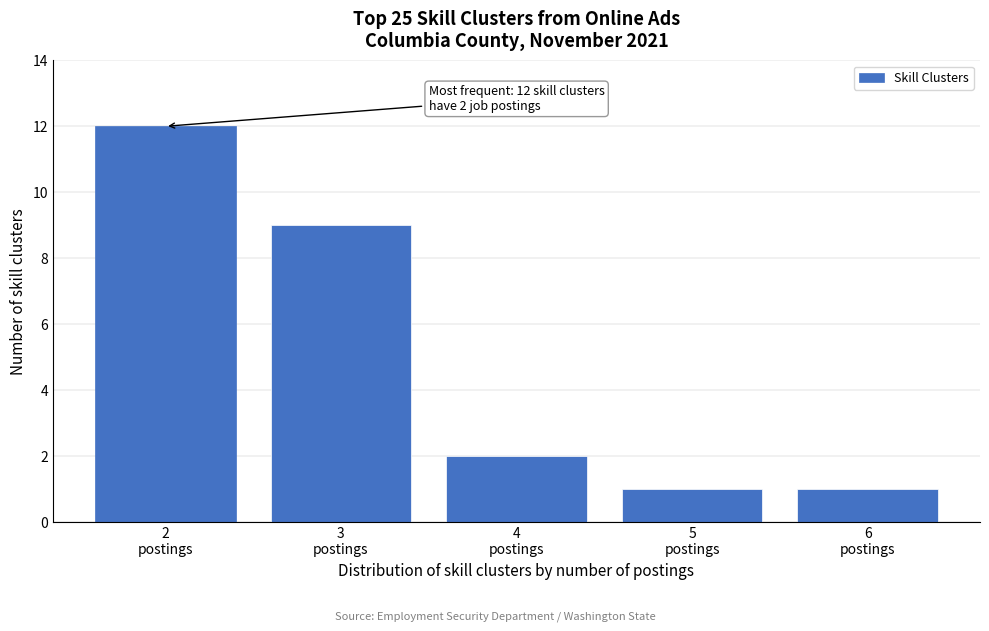

Reading right to left, transcribe all the data shown in this chart.

1	1	2	9	12